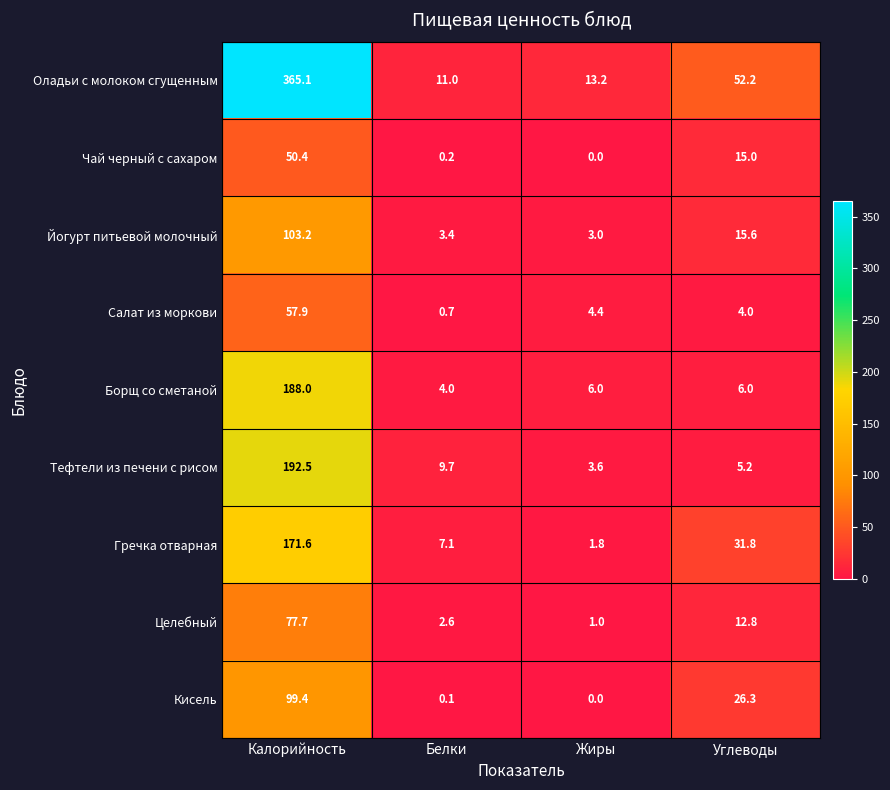

What is the sum of the Салат из моркови values at Жиры and Калорийность?

62.3